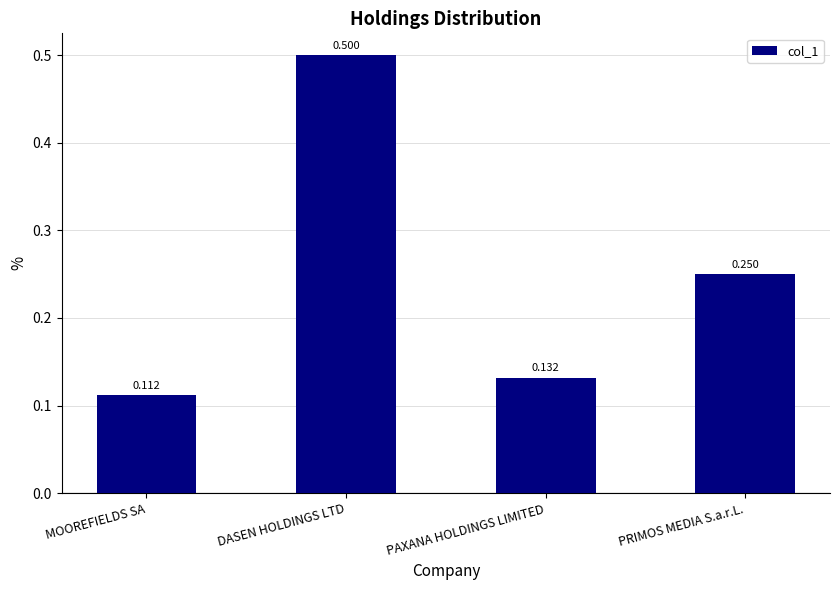

The chart shows a value of 0.2 at MOOREFIELDS SA. True or false?

False